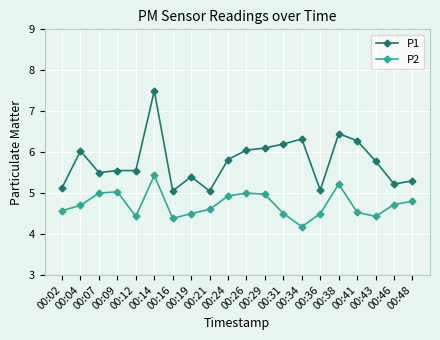

What are all the series names shown in the legend?

P1, P2